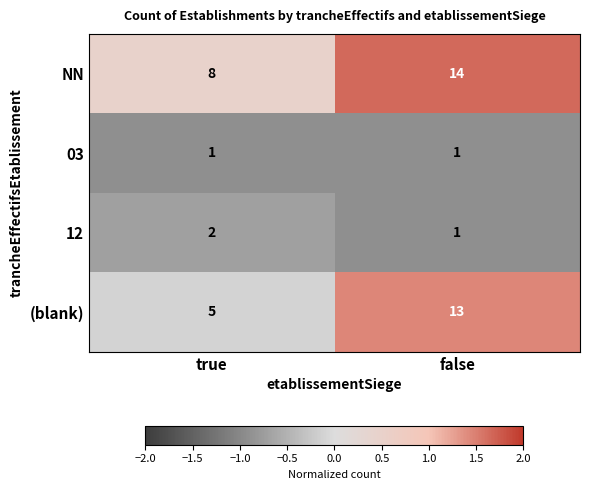

Which category has the highest value across all series?

false